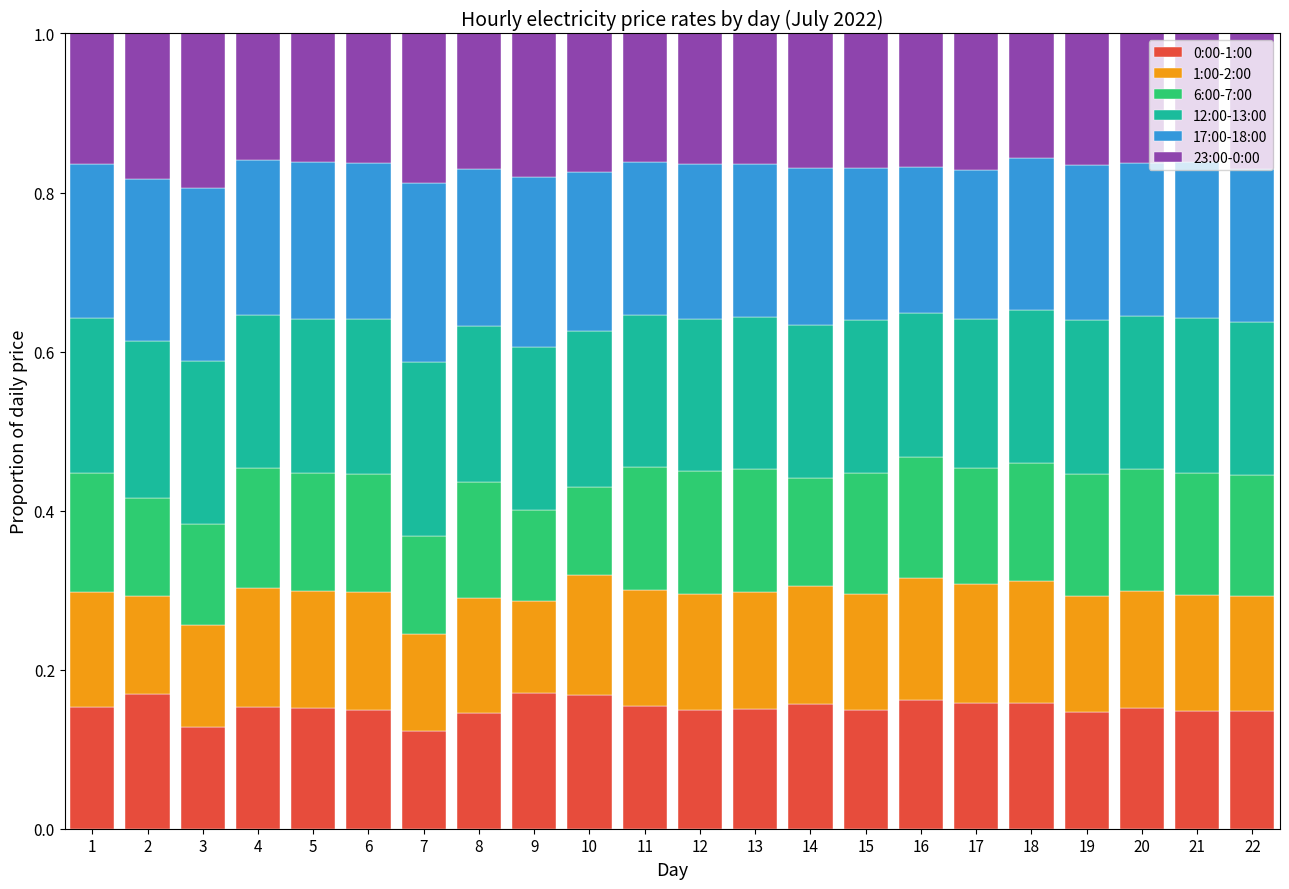

What is the sum of all 0:00-1:00 values?

3.3